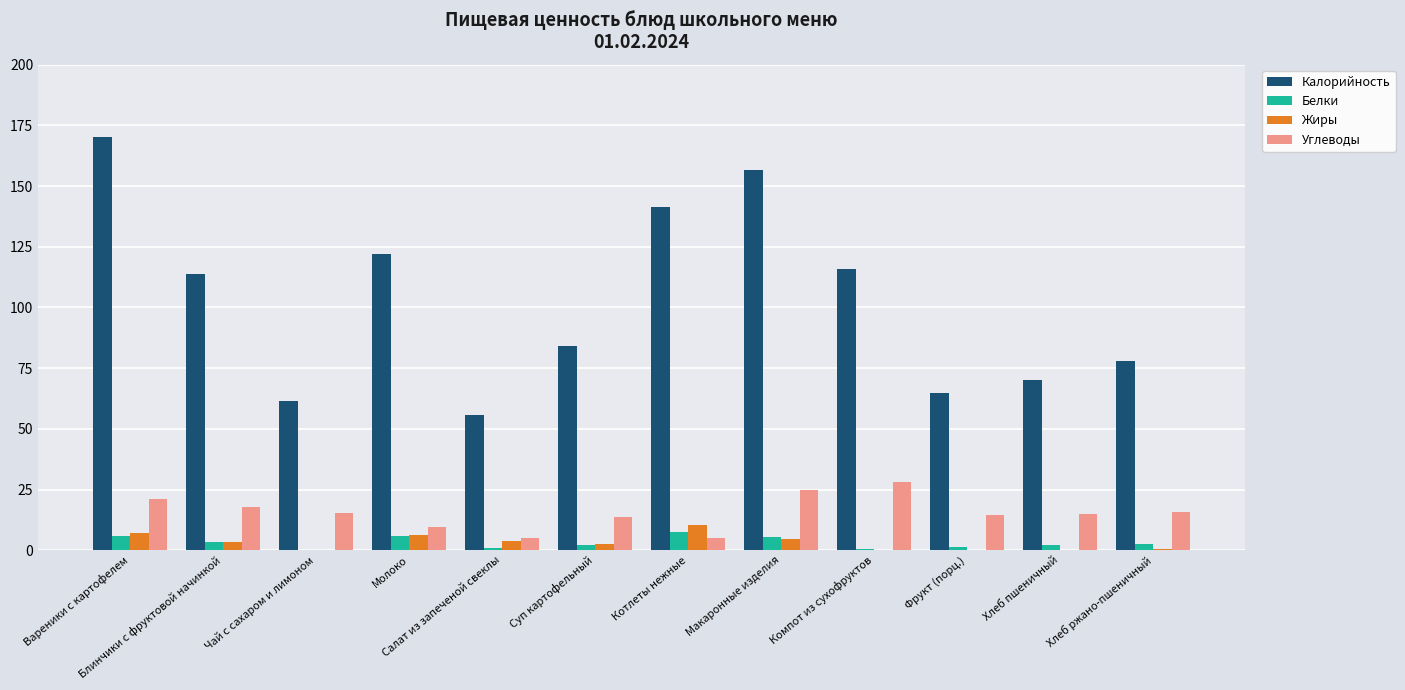

Does the chart contain stacked bars?

No